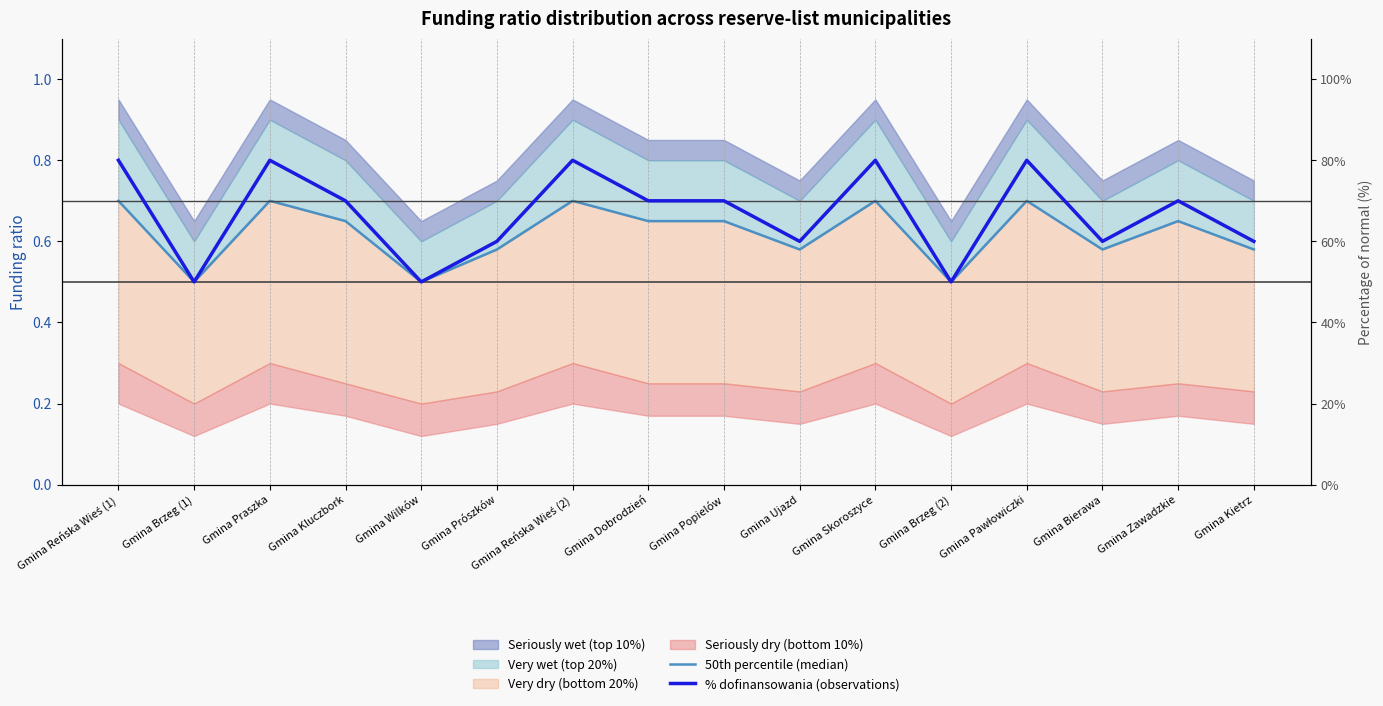

Is the value of % dofinansowania (observations) at Gmina Kietrz greater than the value of 50th percentile (median) at Gmina Reńska Wieś (2)?

No